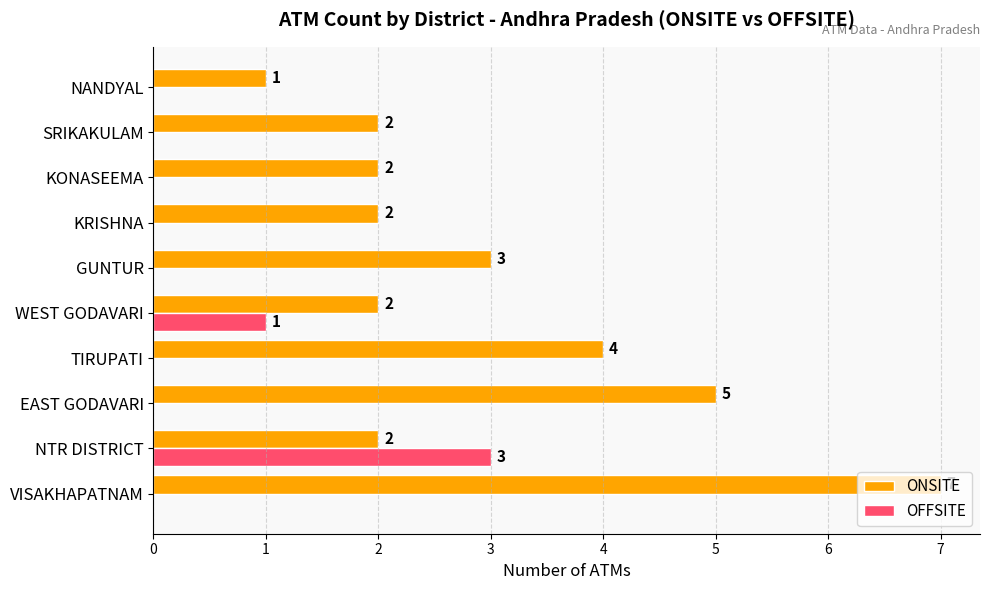

Which series changed the most between NTR DISTRICT and SRIKAKULAM?

OFFSITE